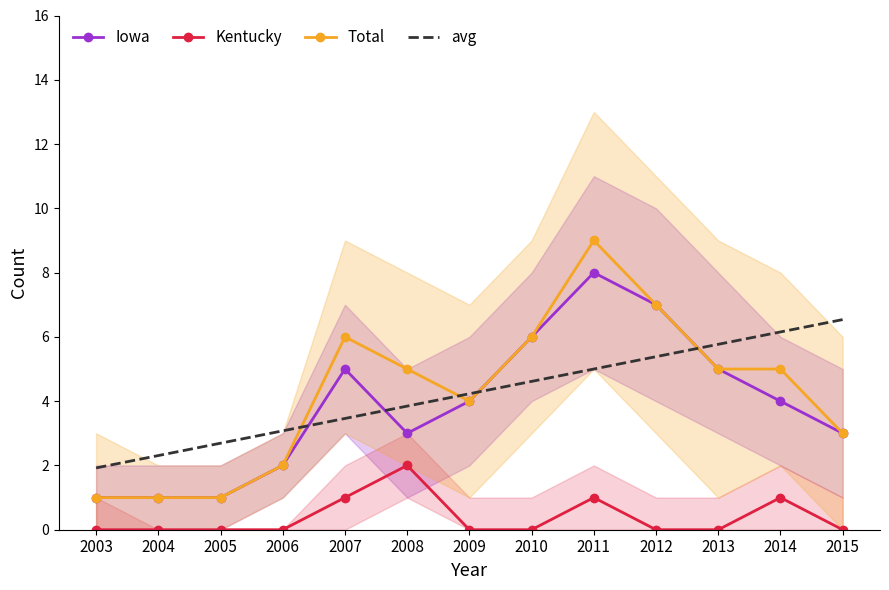

True or false: Total and avg intersect in this chart.

True